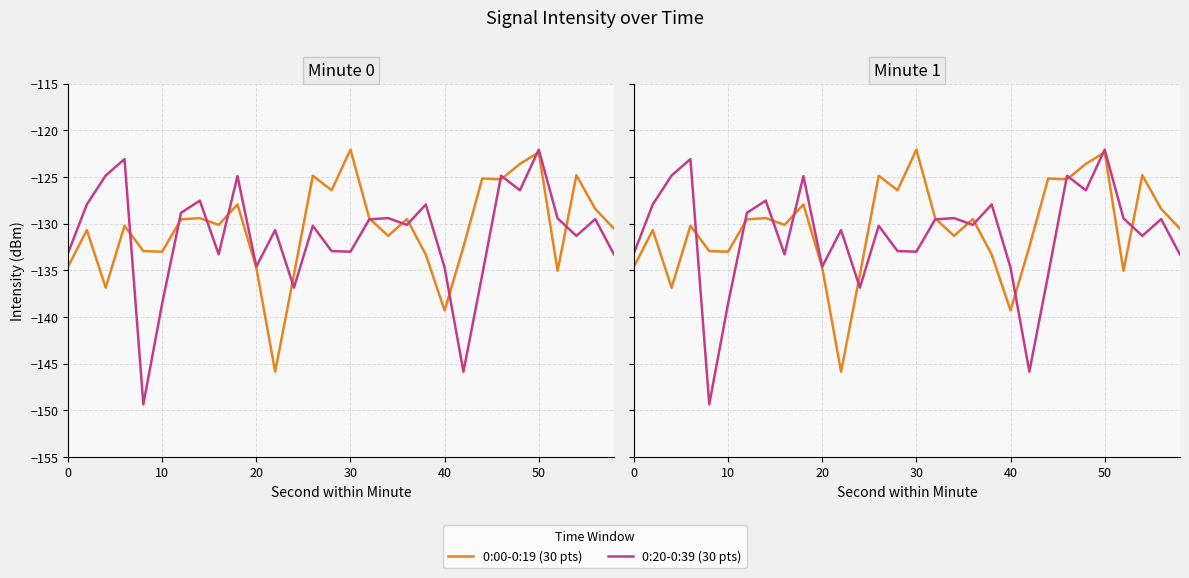

How many interior local peaks does the 0:00-0:19 (30 pts) series have?

10